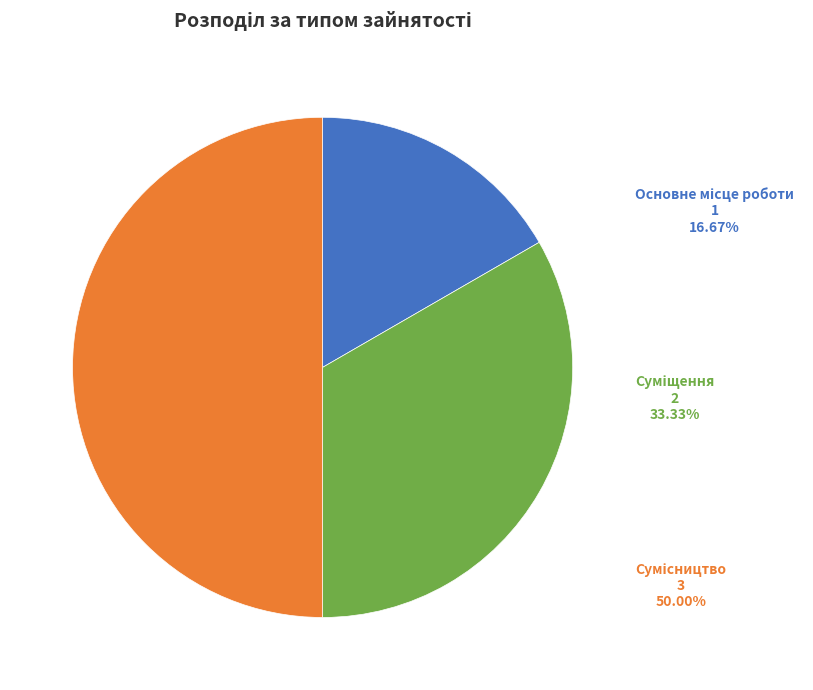

Approximately how many times larger is the value at Сумісництво compared to Основне місце роботи?

3.0